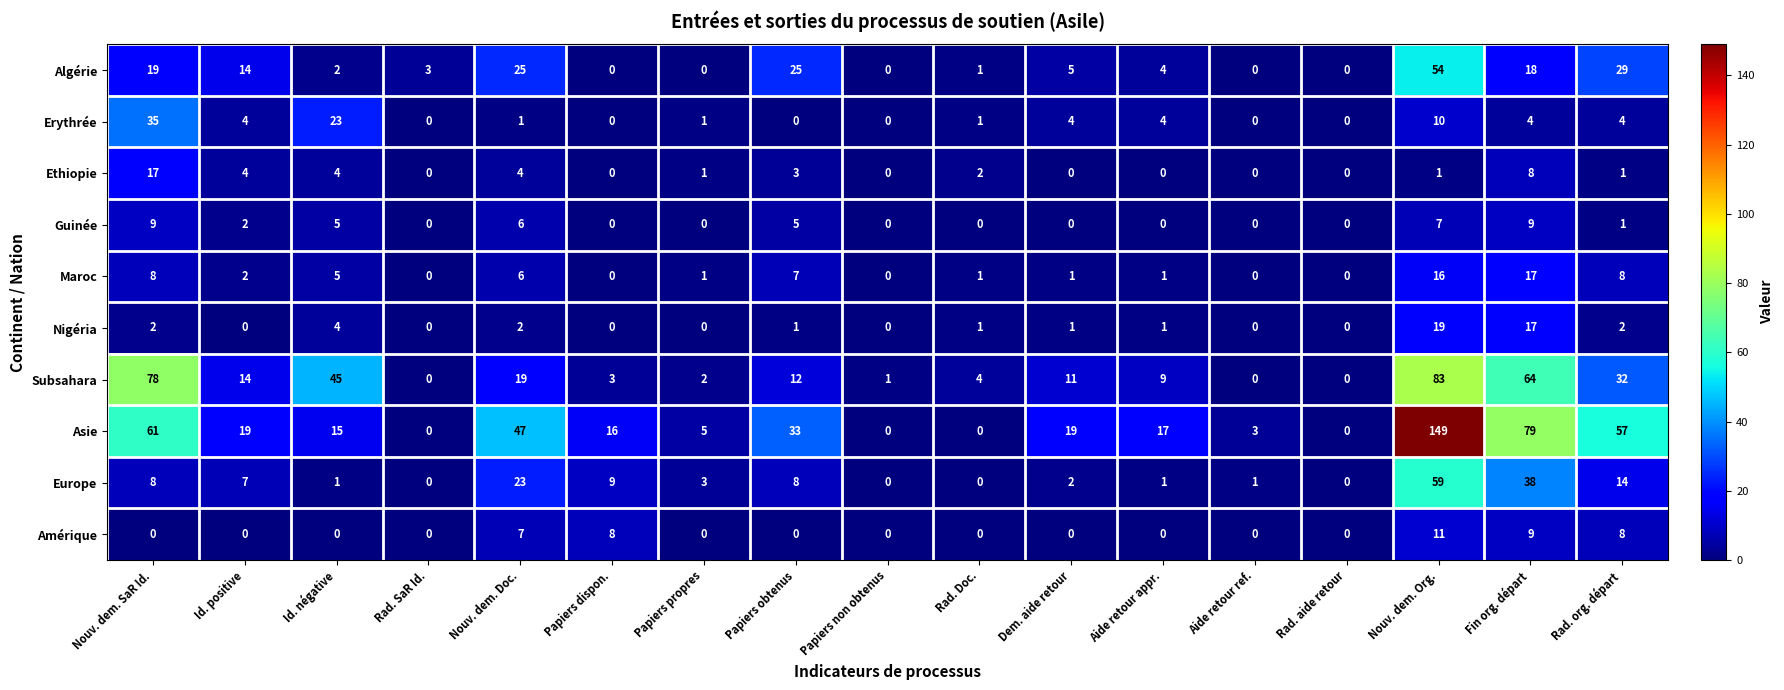

Is it true that Guinée equals 2 at Rad. org. départ?

False